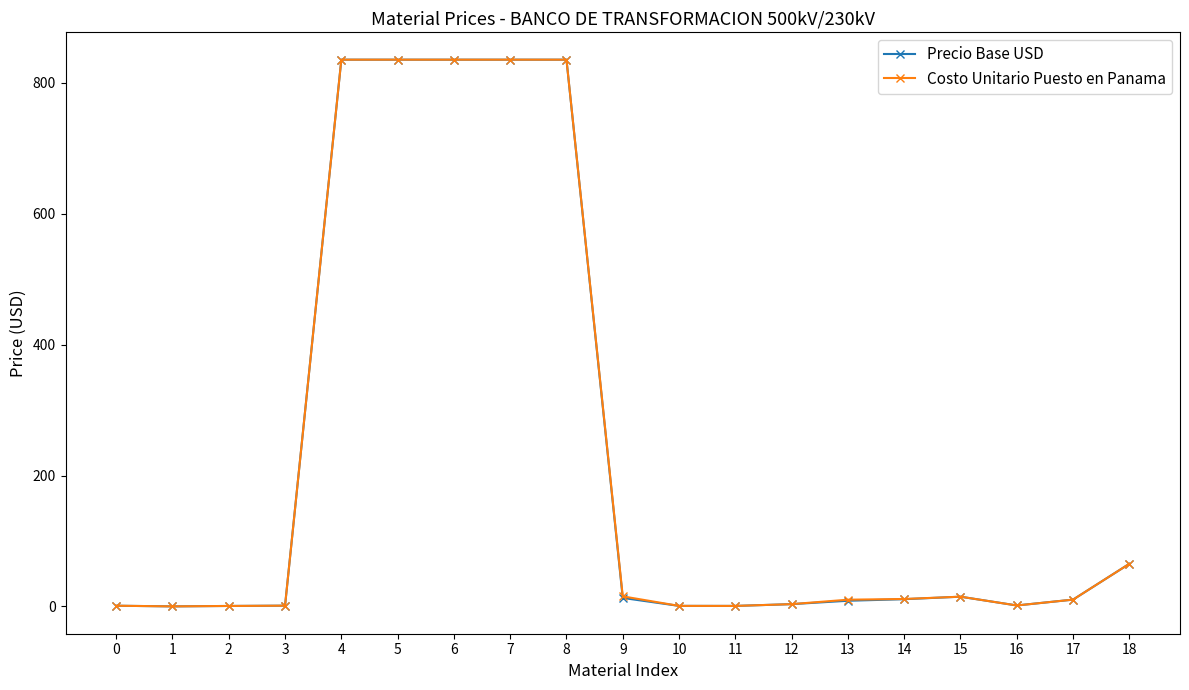

What is the sum of all Costo Unitario Puesto en Panama values?

4316.0